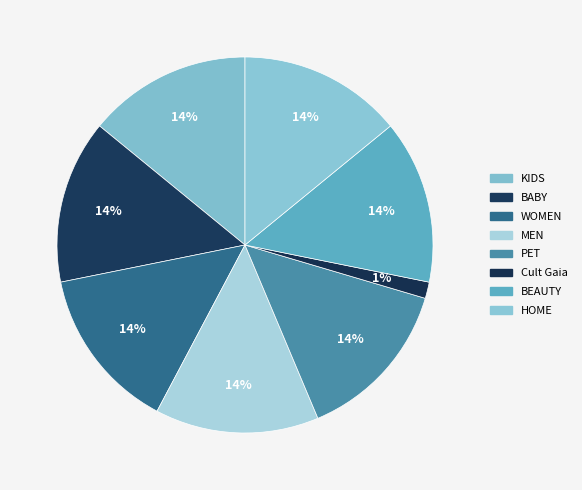

How much of the chart is everything except PET?

85.9%